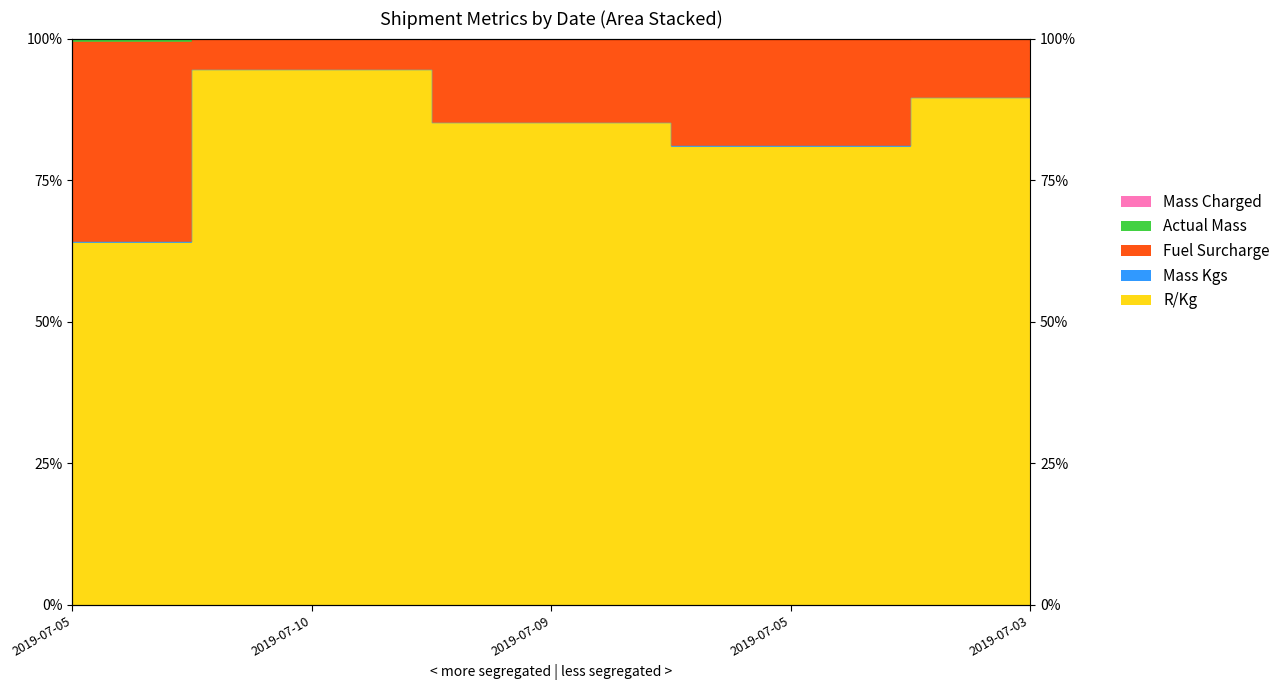

True or false: Actual Mass and Mass Kgs intersect in this chart.

False